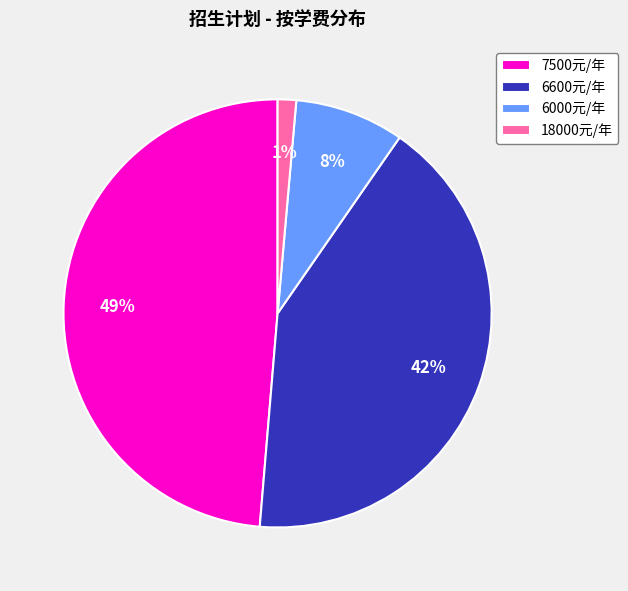

Is it true that 18000元/年 is 11% of the pie?

False